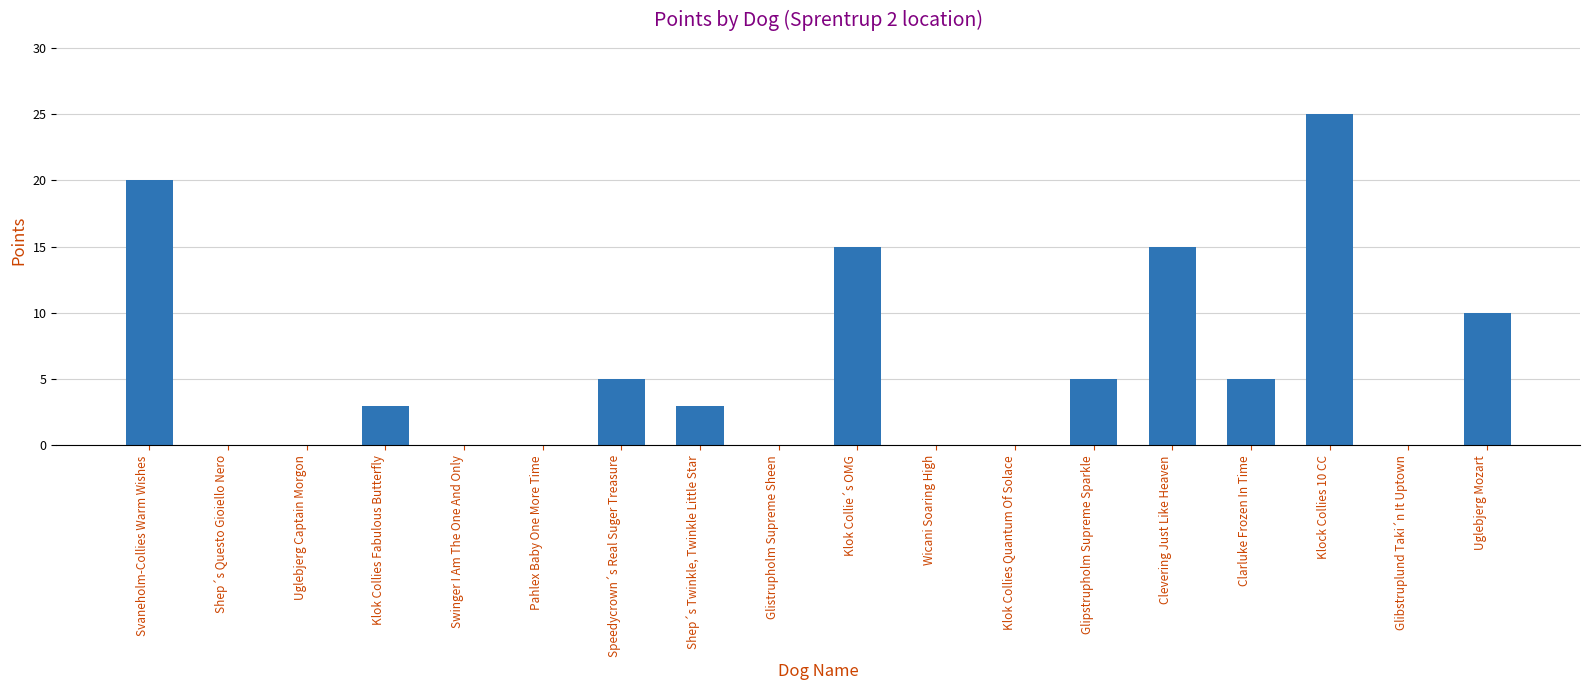

Reading right to left, transcribe all the data shown in this chart.

Uglebjerg Mozart=10	Glibstruplund Taki´n It Uptown=0	Klock Collies 10 CC=25	Clarluke Frozen In Time=5	Clevering Just Like Heaven=15	Glipstrupholm Supreme Sparkle=5	Klok Collies Quantum Of Solace=0	Wicani Soaring High=0	Klok Collie´s OMG=15	Glistrupholm Supreme Sheen=0	Shep´s Twinkle, Twinkle Little Star=3	Speedycrown´s Real Suger Treasure=5	Pahlex Baby One More Time=0	Swinger I Am The One And Only=0	Klok Collies Fabulous Butterfly=3	Uglebjerg Captain Morgon=0	Shep´s Questo Gioiello Nero=0	Svaneholm-Collies Warm Wishes=20